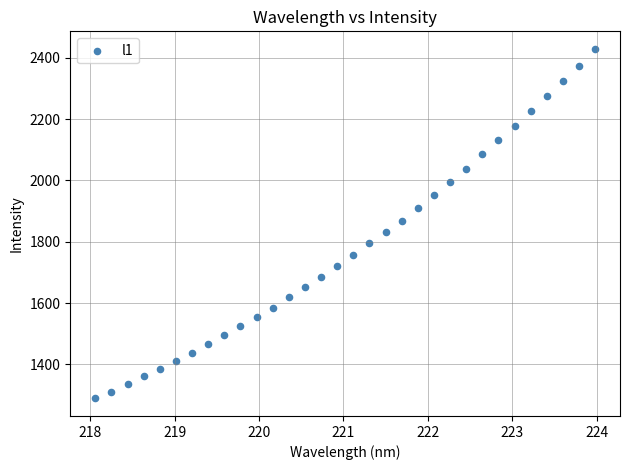

What is the range of X values (max minus min)?

5.9